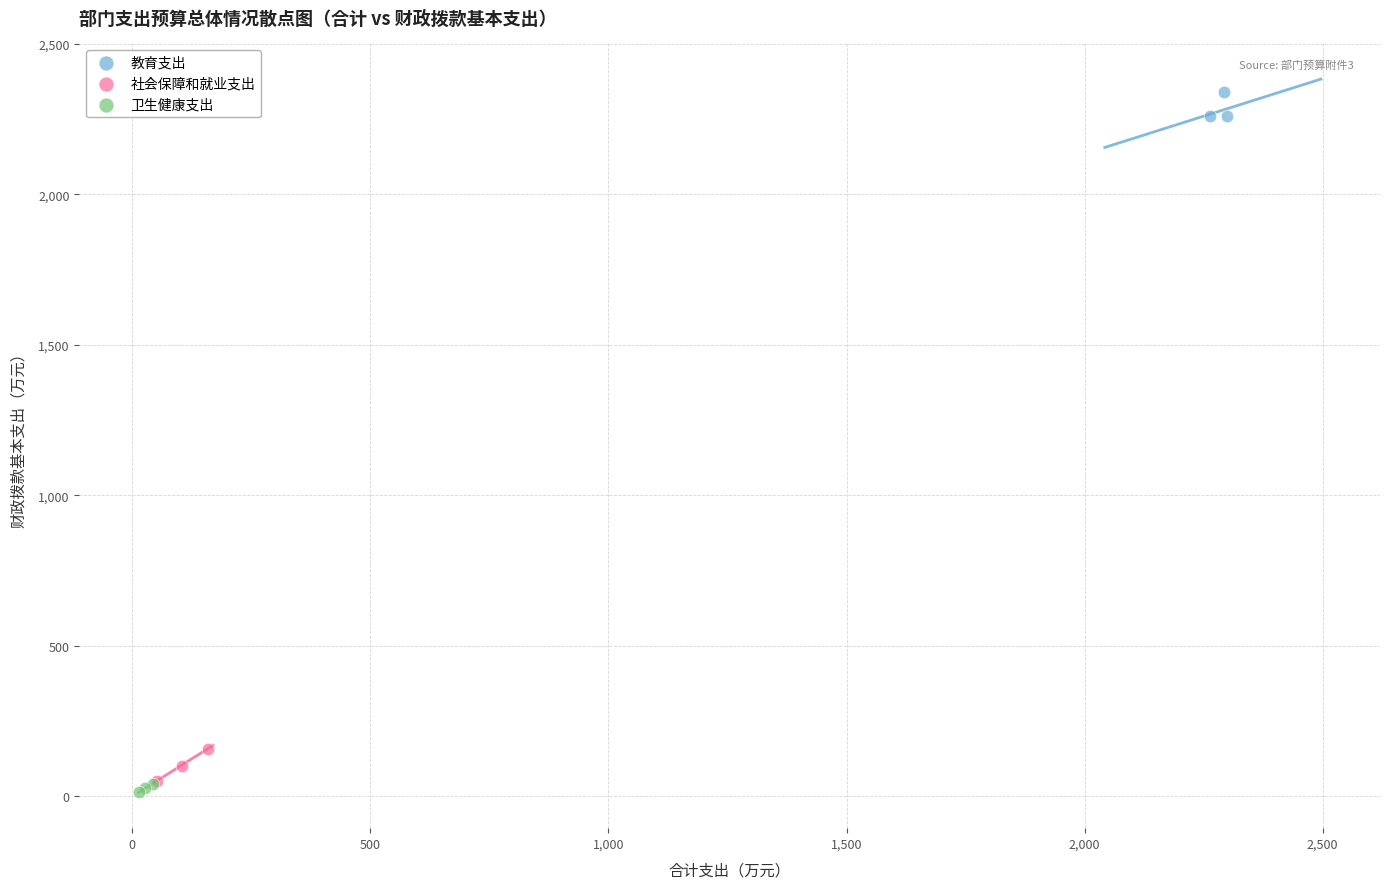

Which series has the widest spread of Y values?

社会保障和就业支出